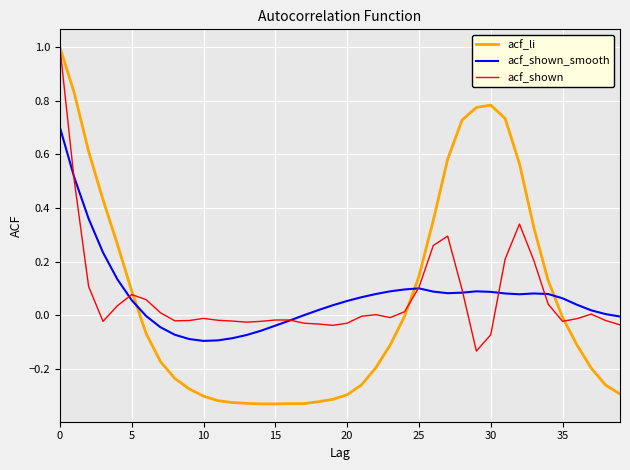

Which series has the largest range (max minus min)?

acf_li